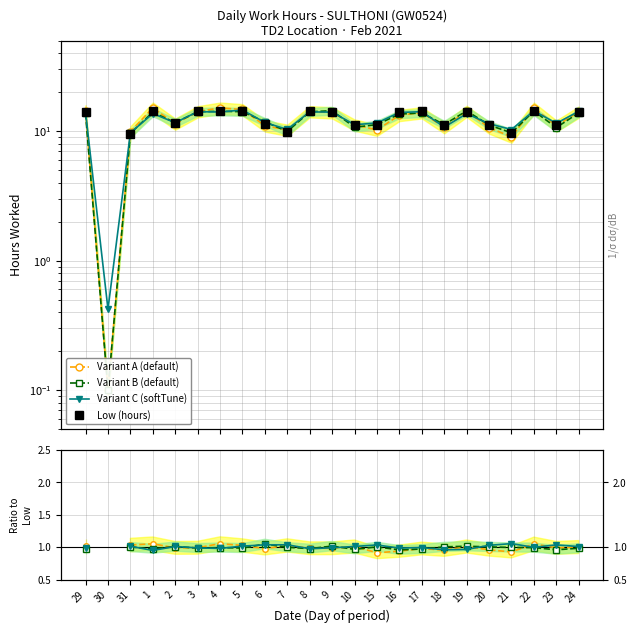

Reading left to right, extract all data points from this chart.

14.2	0.0	9.6	14.4	11.5	14.3	14.3	14.3	11.3	9.9	14.4	14.2	11.1	11.2	14.1	14.2	11.2	14.1	11.1	9.8	14.4	11.1	14.1